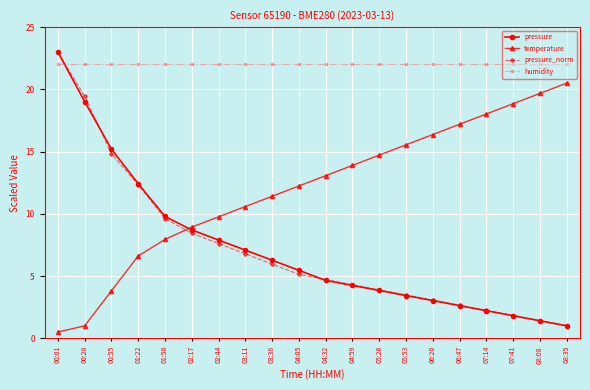

Is the value of temperature at 02:44 greater than the value of pressure_norm at 06:47?

Yes